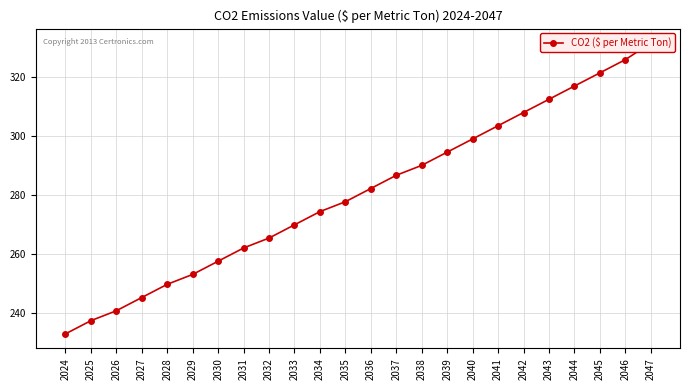

True or false: the data shows 68.5 at 2028.

False